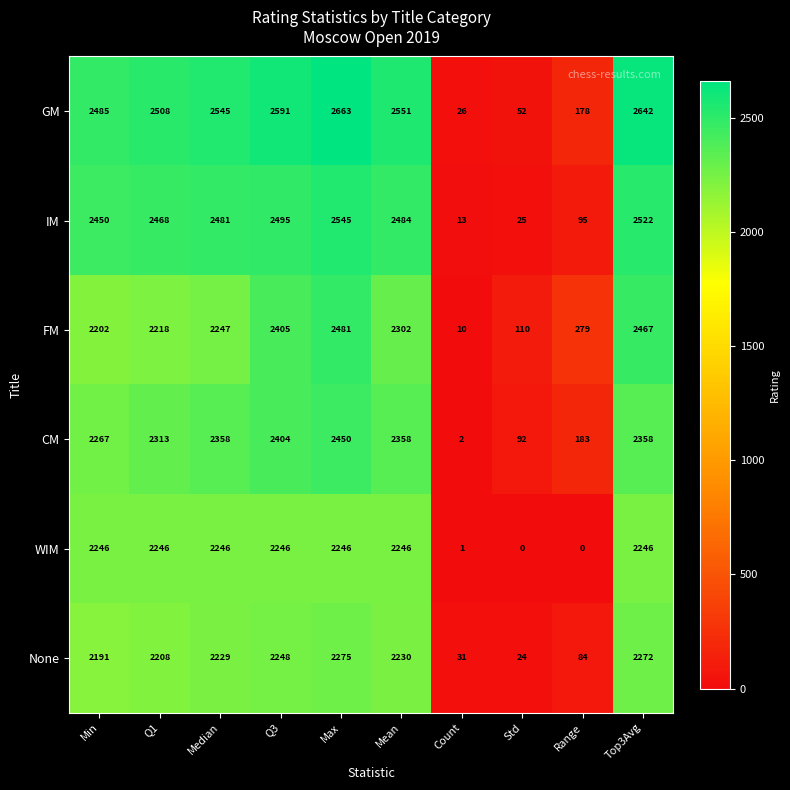

Which series has the widest spread of values?

GM